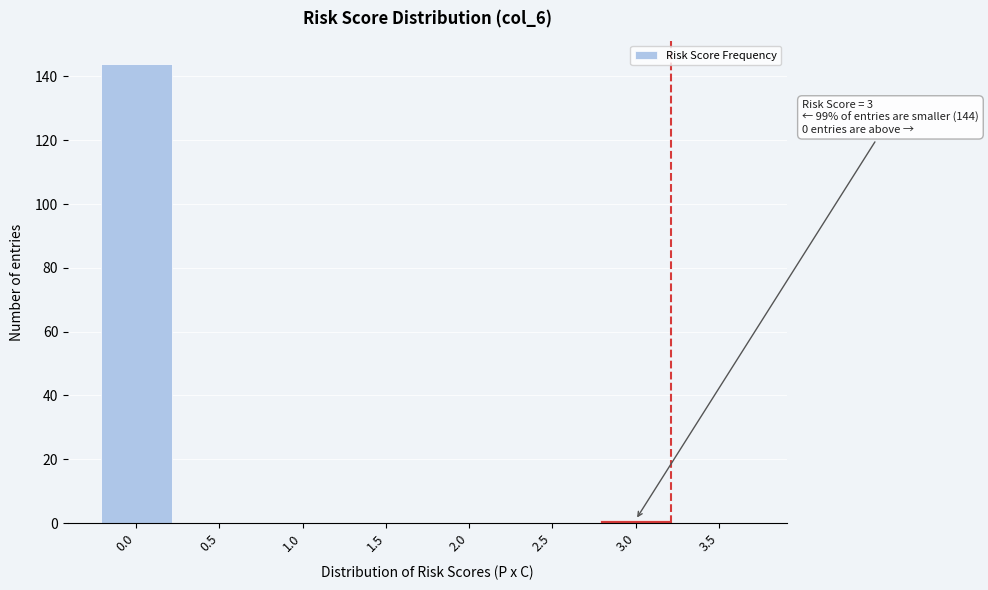

Reading left to right, transcribe all the data shown in this chart.

0.0=144	0.5=0	1.0=0	1.5=0	2.0=0	2.5=0	3.0=1	3.5=0